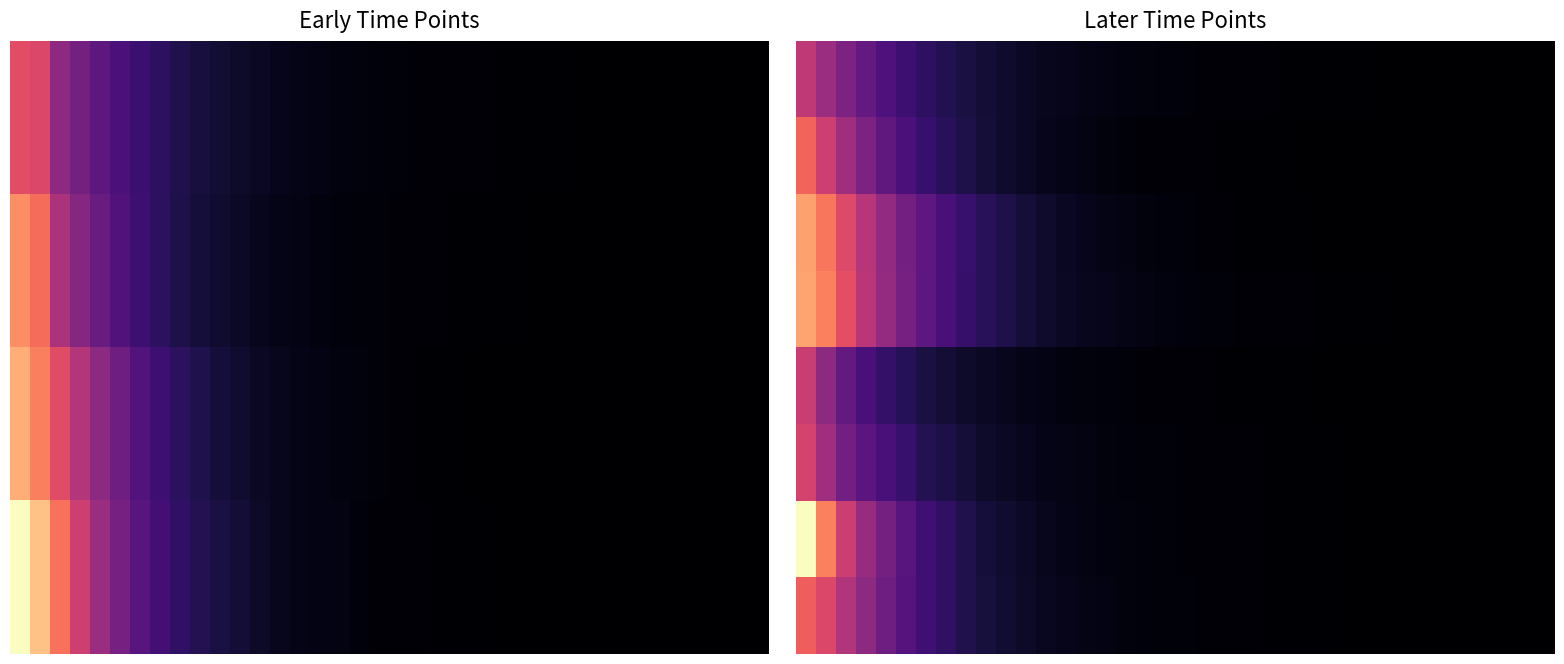

Rank the series by their maximum value, from highest to lowest.

6, 3, 2, 1, 7, 5, 4, 0